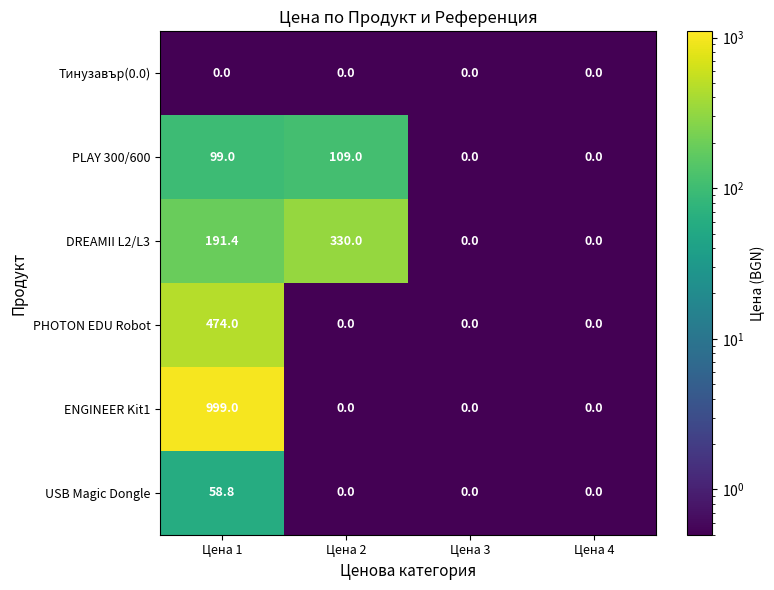

The value of ENGINEER Kit1 at Цена 1 is 999.0. True or false?

True